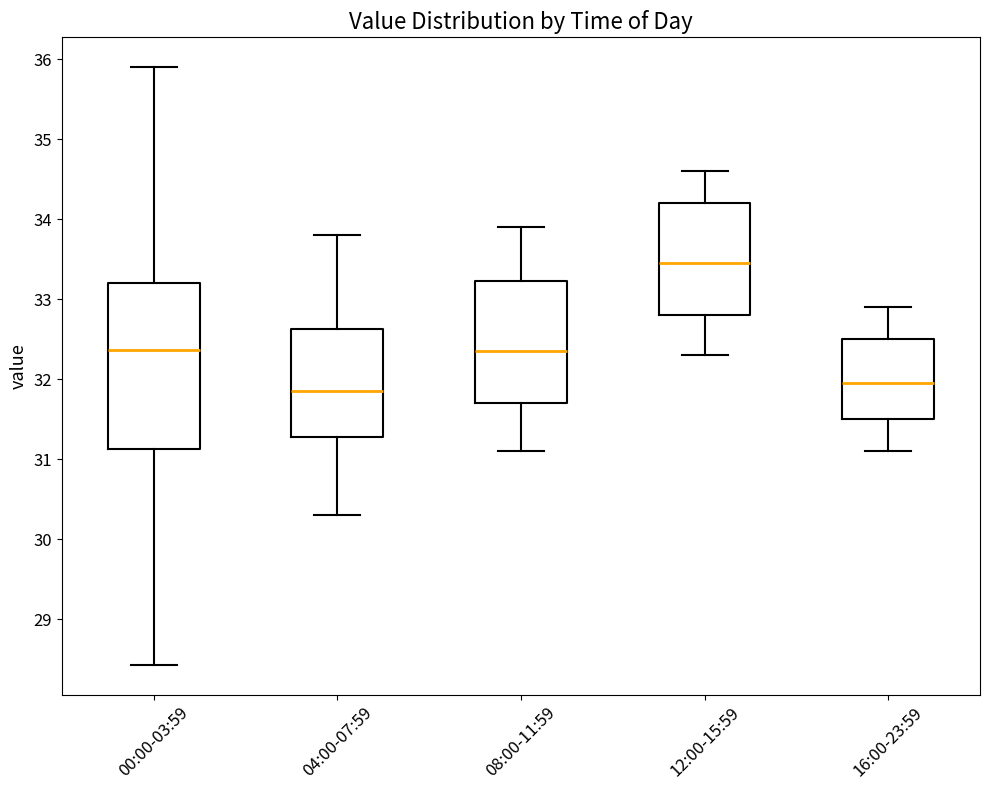

Reading left to right, read every box against the y-axis: the position of its median line, the range the box covers, and the ends of its whiskers. The values are not printed on the chart, so give them approximately, as read against the axis.

00:00-03:59: median 32.4, box 31.1 to 33.2, whiskers 28.4 to 35.9
04:00-07:59: median 31.9, box 31.3 to 32.6, whiskers 30.3 to 33.8
08:00-11:59: median 32.4, box 31.7 to 33.2, whiskers 31.1 to 33.9
12:00-15:59: median 33.5, box 32.8 to 34.2, whiskers 32.3 to 34.6
16:00-23:59: median 32.0, box 31.5 to 32.5, whiskers 31.1 to 32.9